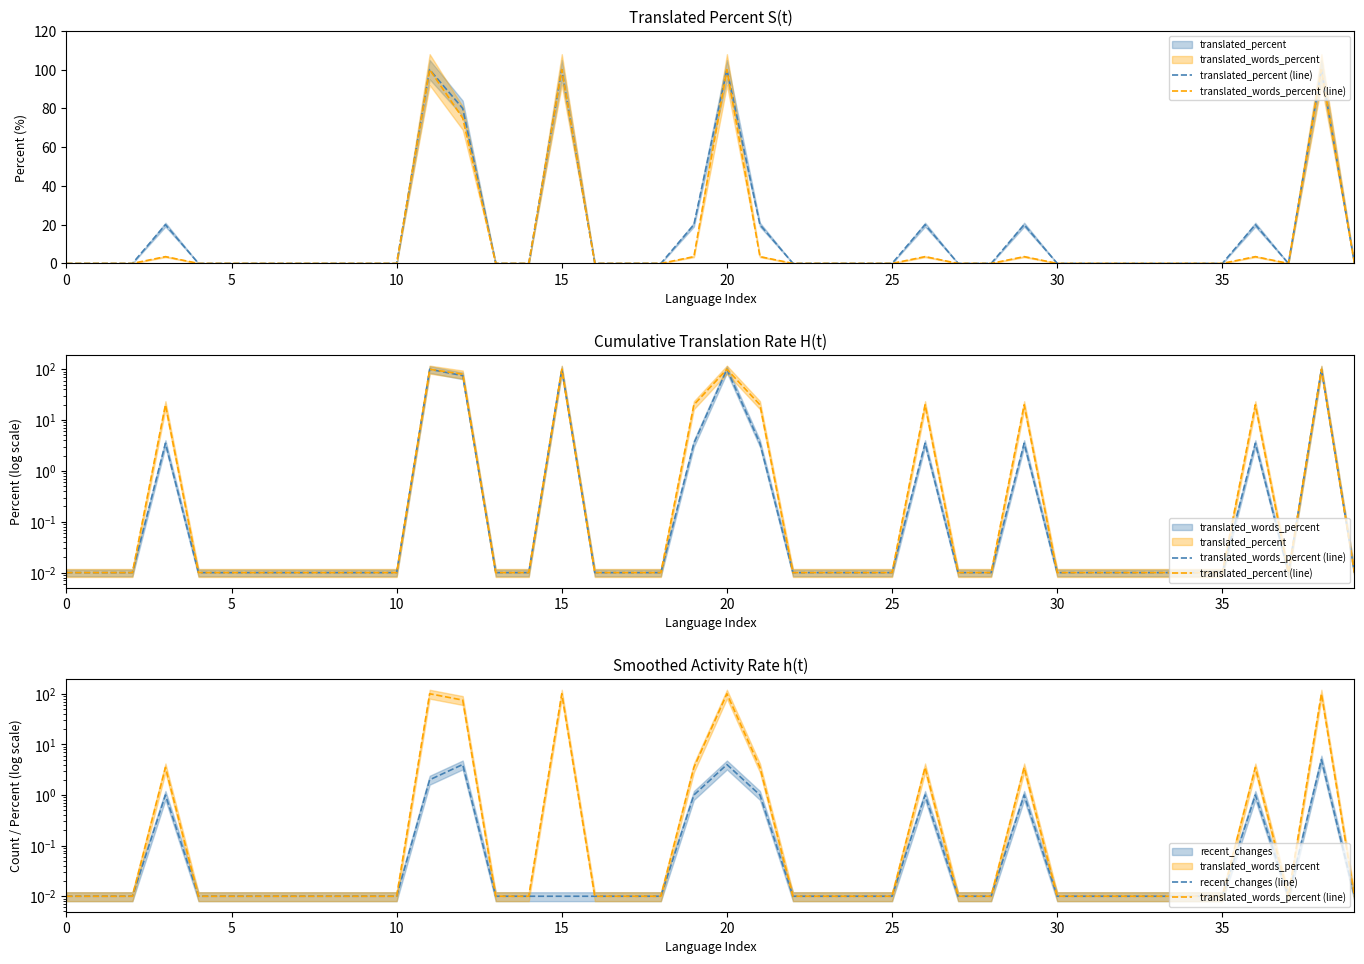

Where is recent_changes (line) nearest to the value 2?

11